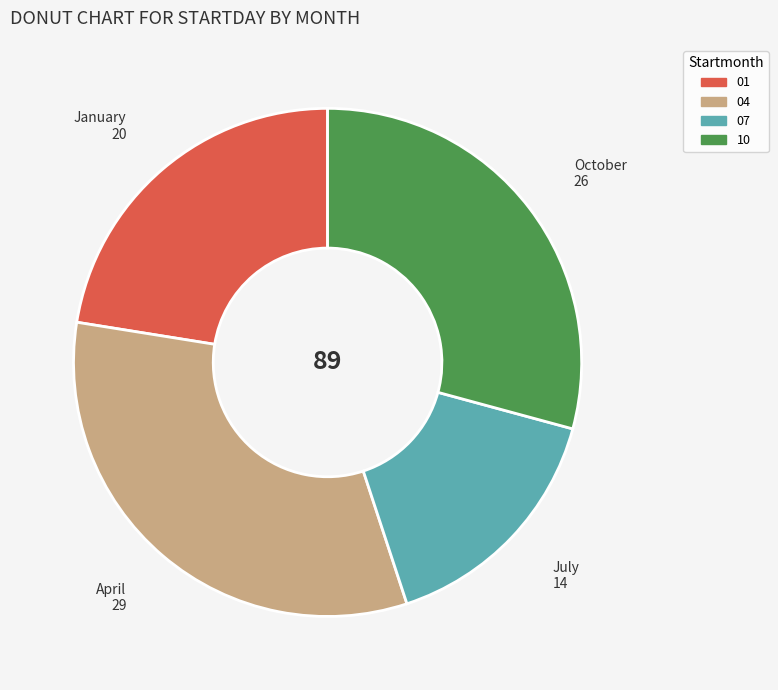

Is the sum of 04 and 10 greater than half?

Yes